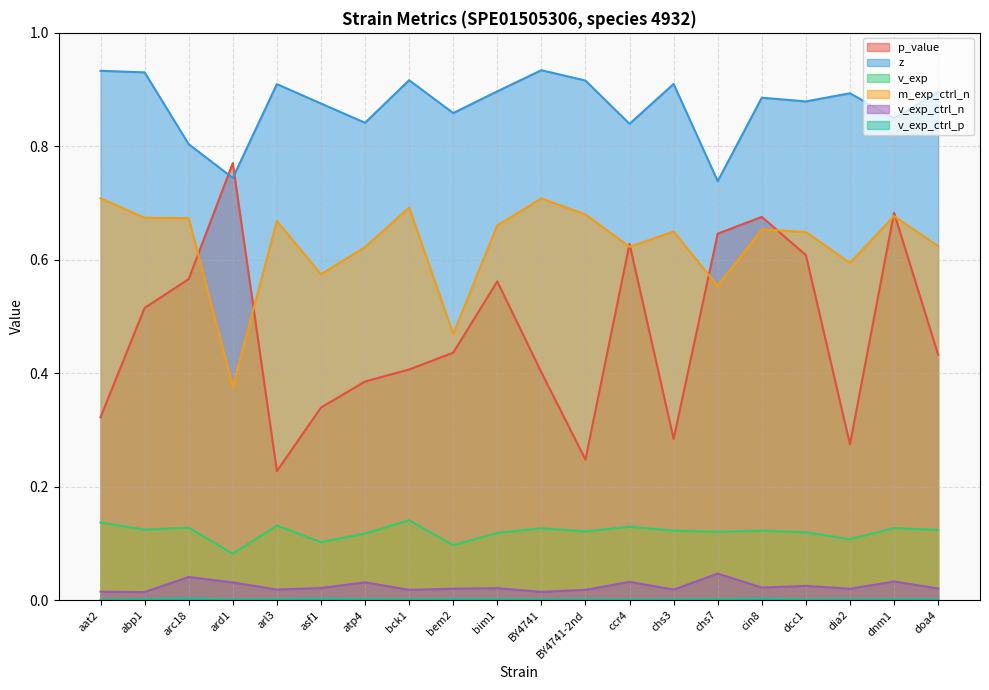

The value of m_exp_ctrl_n at asf1 is 0.6. True or false?

True